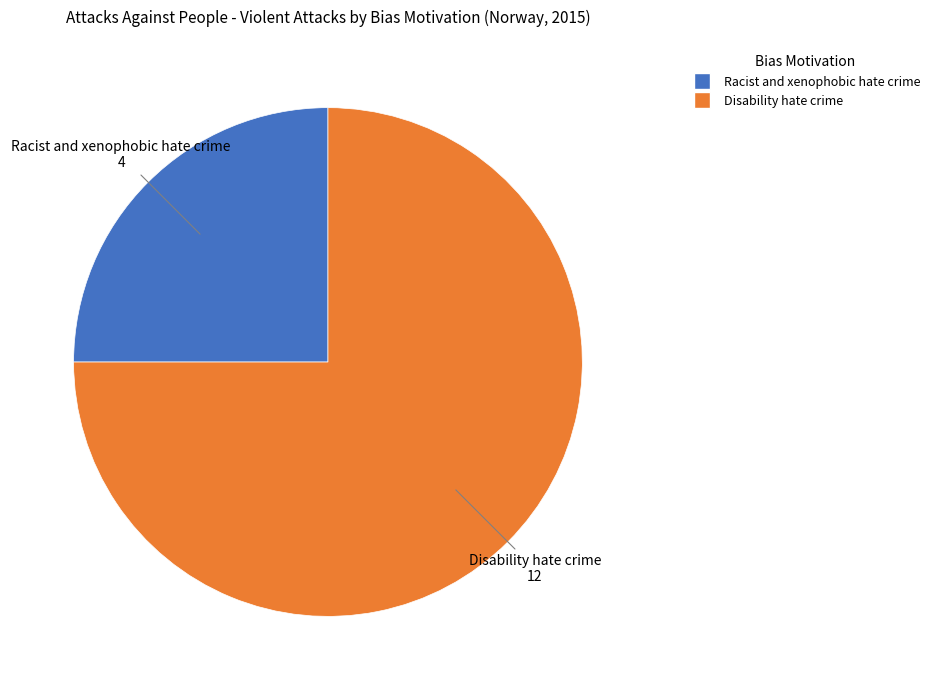

Is it true that Racist and xenophobic hate crime is 25% of the pie?

True